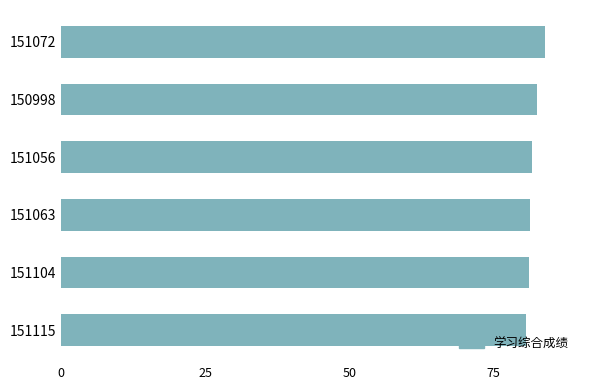

What is the ratio of the value at 151115 to the value at 151056?

1.0